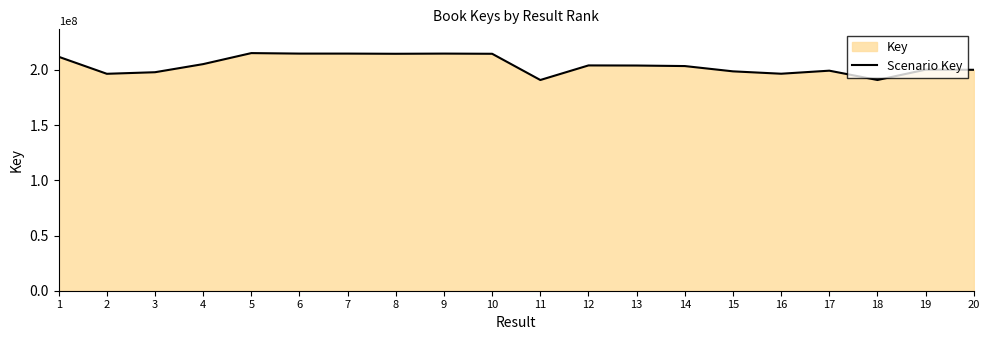

How many lines are shown in the chart?

1